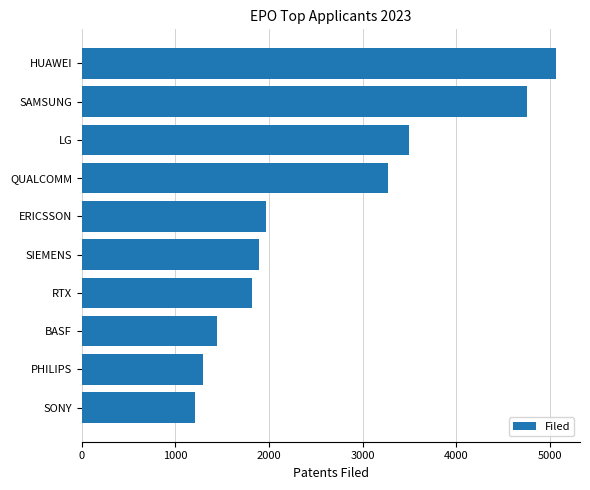

What is the greatest value displayed?

5071